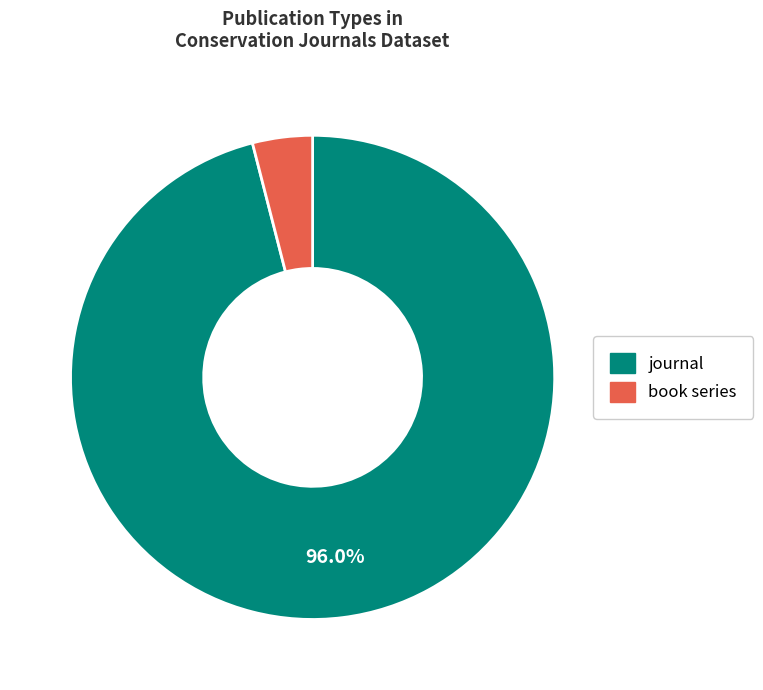

How many slices are in this pie chart?

2